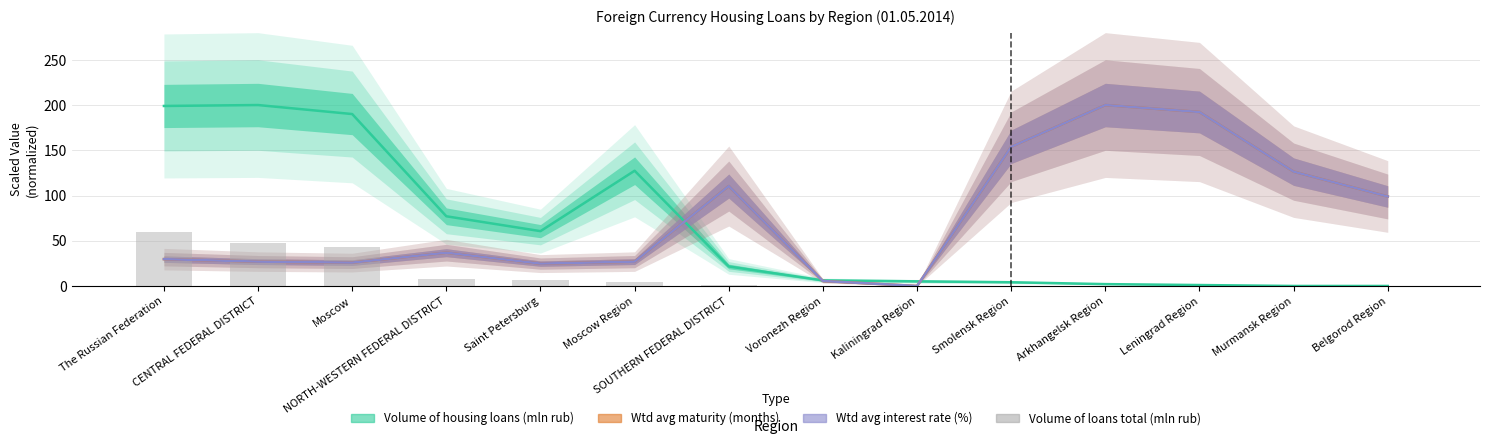

What is the difference between the second highest and minimum values in the Wtd avg interest rate (%) series?

192.3